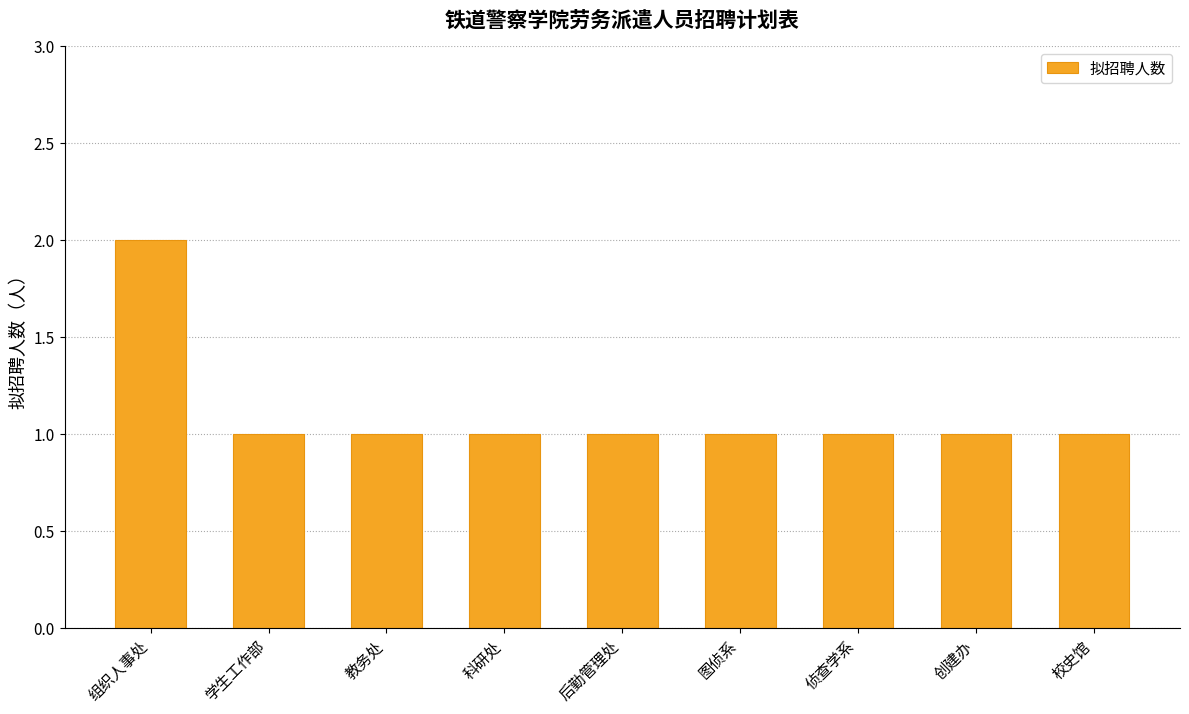

What is the ratio of the value at 图侦系 to the value at 组织人事处?

0.5